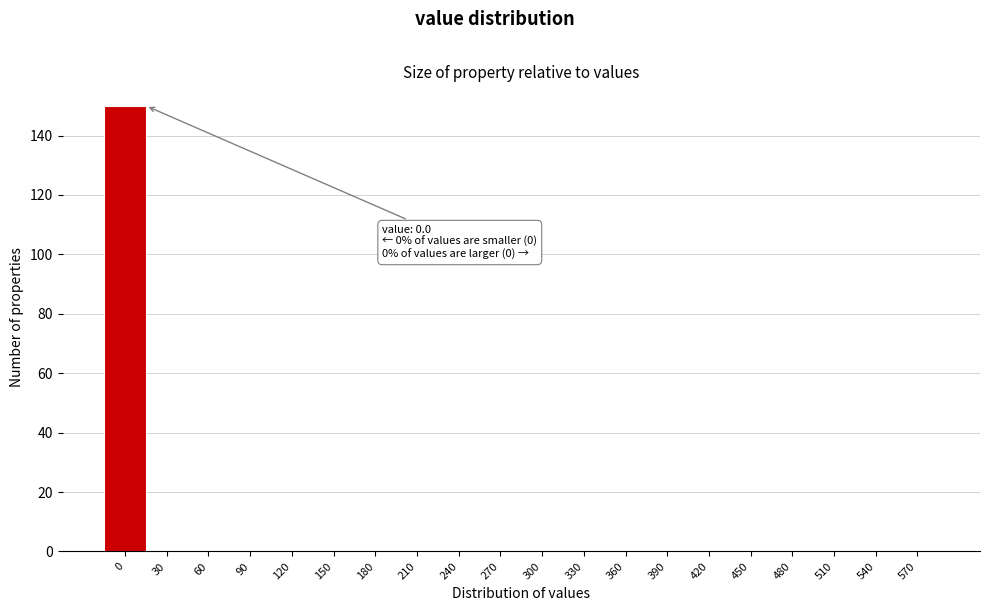

Reading right to left, list all the values displayed in this chart.

570=0	540=0	510=0	480=0	450=0	420=0	390=0	360=0	330=0	300=0	270=0	240=0	210=0	180=0	150=0	120=0	90=0	60=0	30=0	0=150